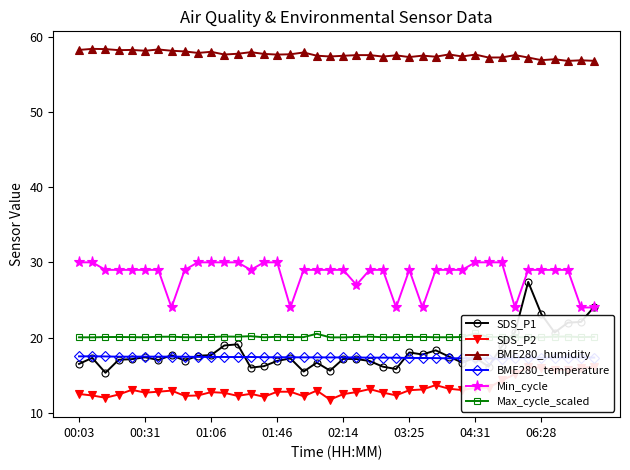

What is the spread (max minus min) of values at 22?

44.4